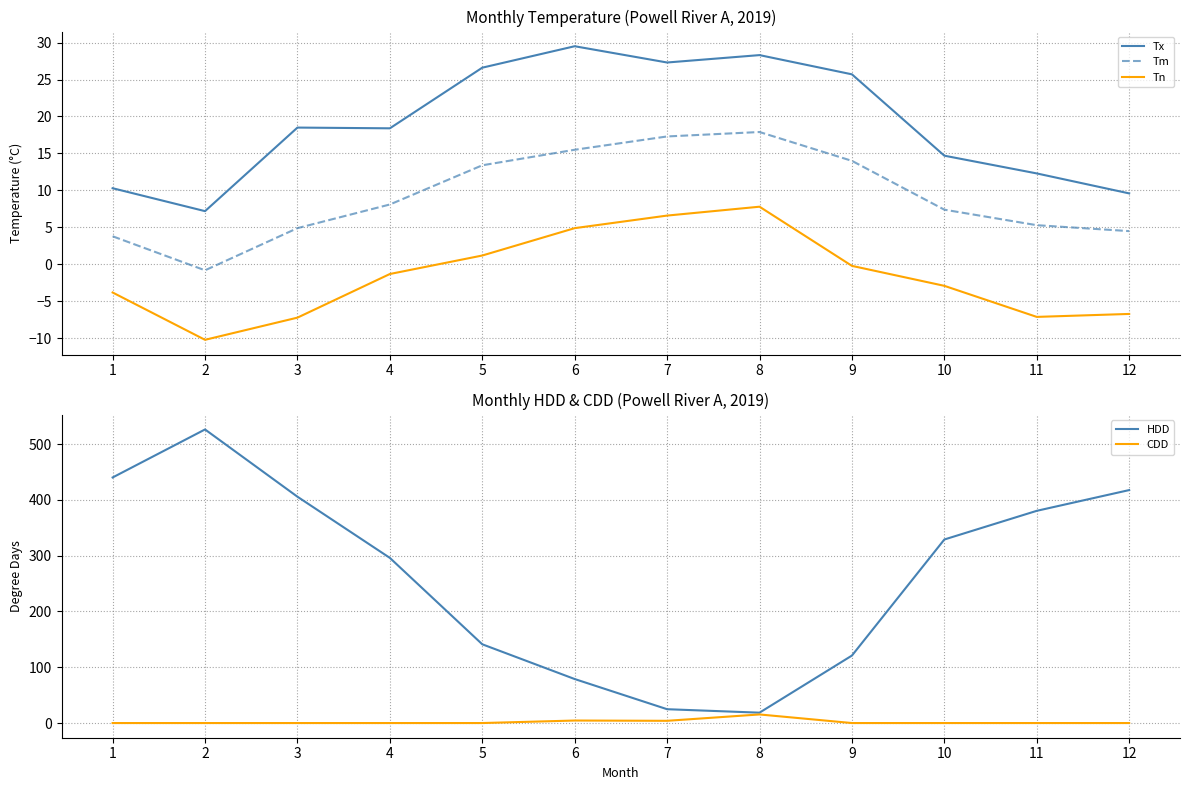

Between 2 and 7, which series saw the biggest shift?

HDD